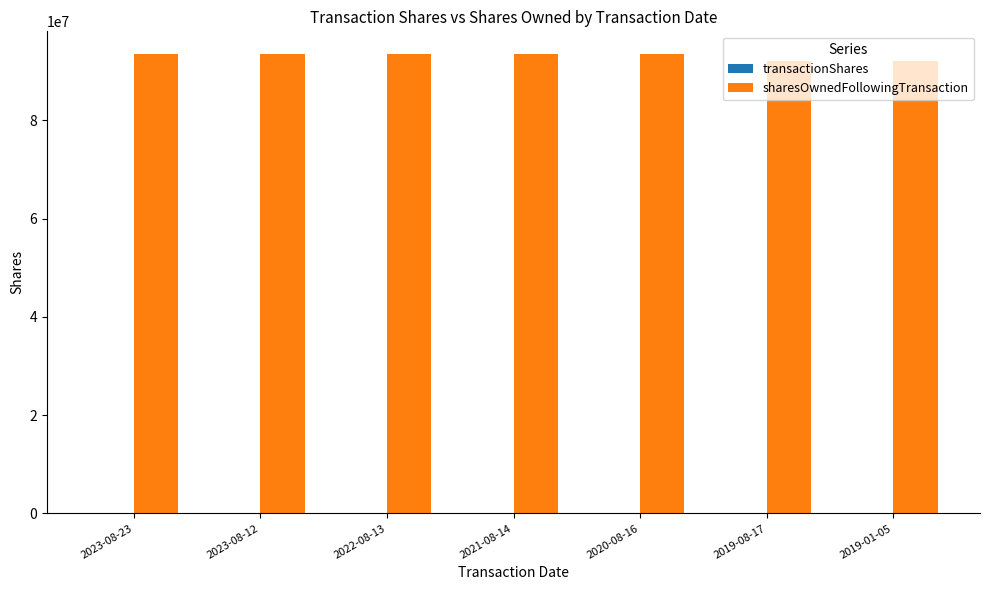

Does the chart contain stacked bars?

No